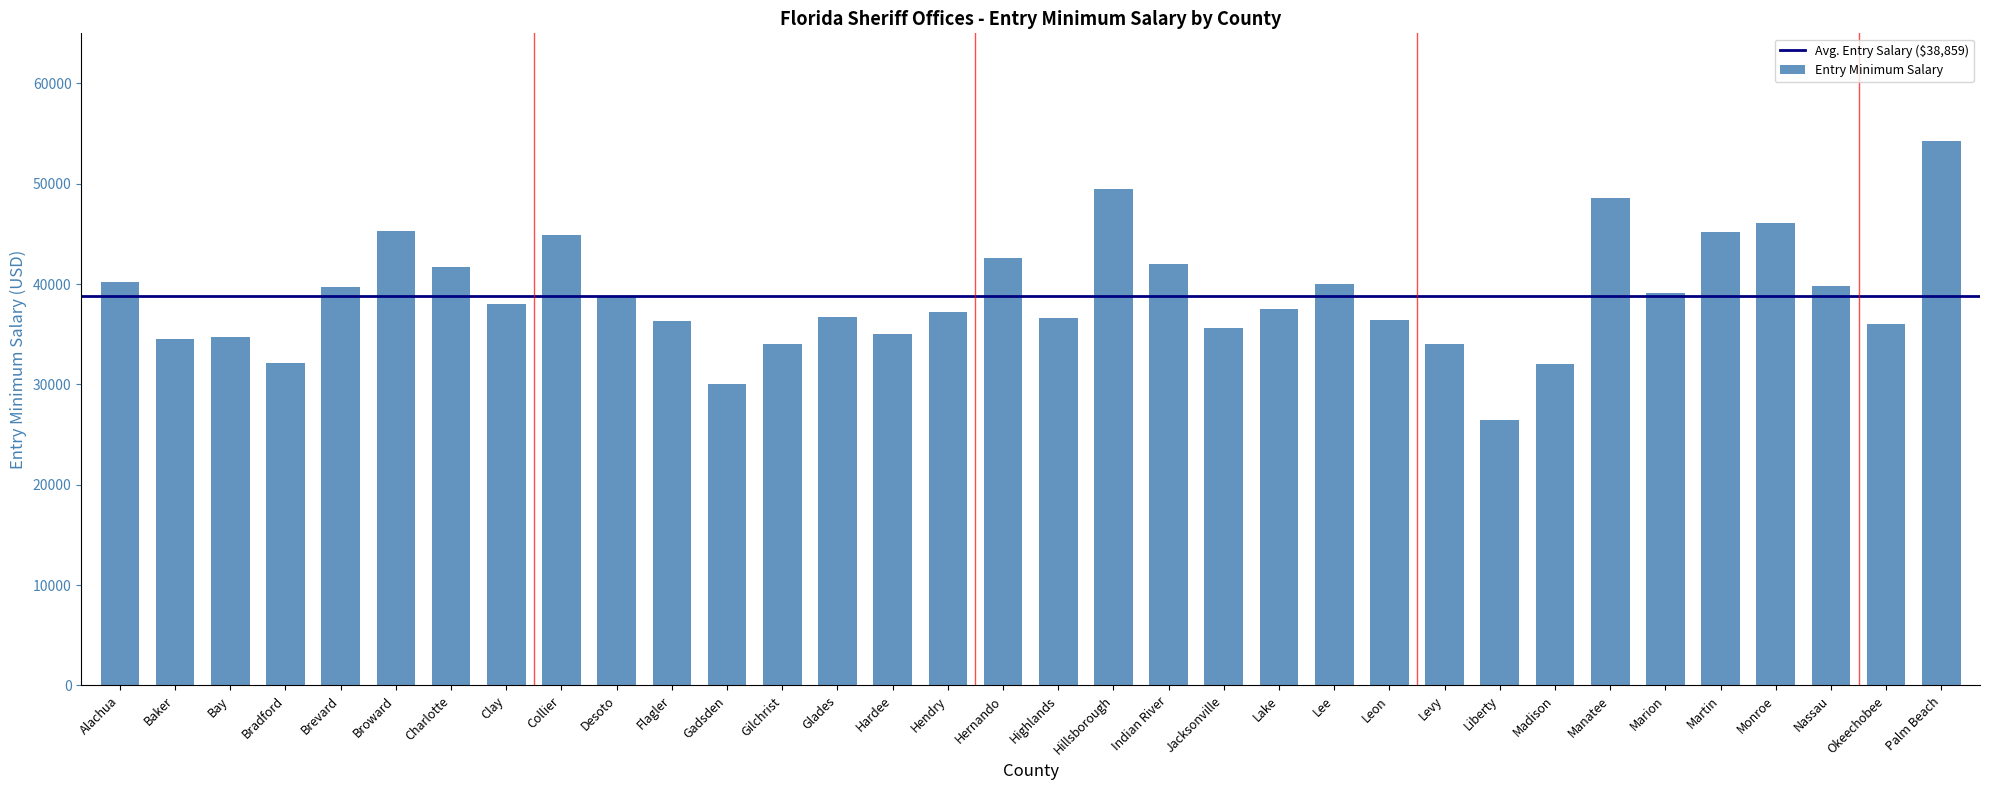

What position from the left is Nassau?

32